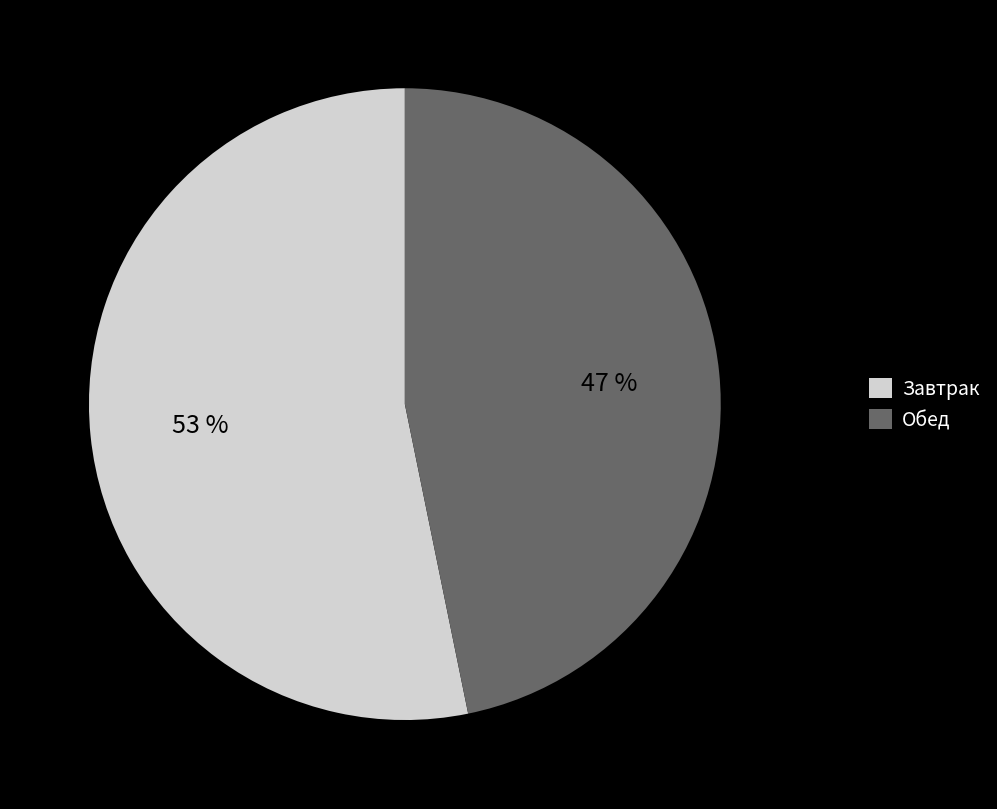

Rank the categories by value from lowest to highest.

Обед, Завтрак